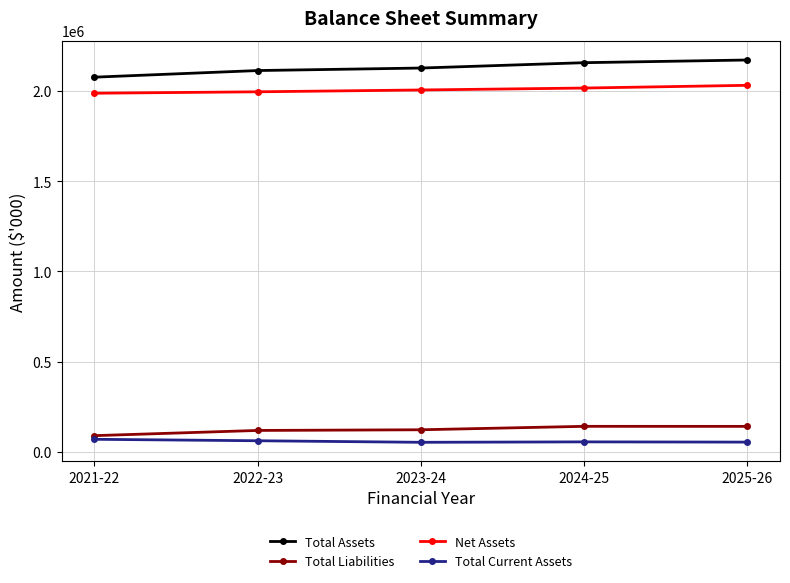

True or false: Total Current Assets and Total Assets cross at least once.

False